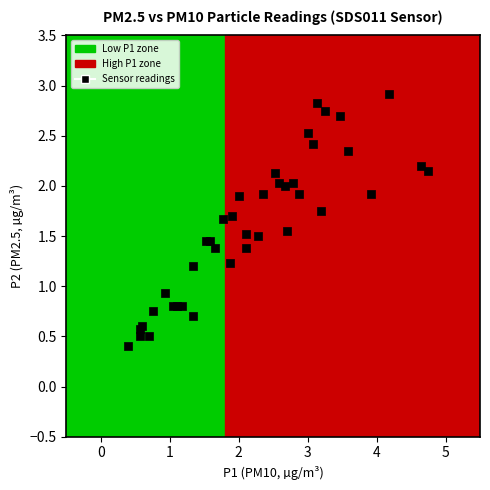

What Y value in the scatter plot is closest to 1?

0.9